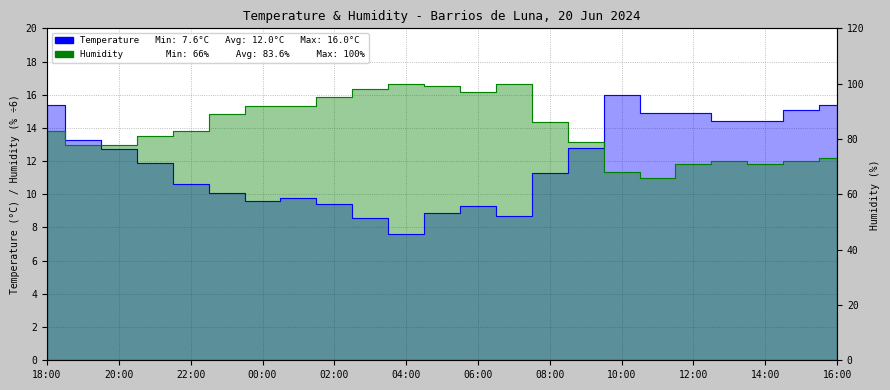

Reading right to left, extract all data points from this chart.

Temperature: 15.4	15.1	14.4	14.4	14.9	14.9	16.0	12.8	11.3	8.7	9.3	8.9	7.6	8.6	9.4	9.8	9.6	10.1	10.6	11.9	12.7	13.3	15.4
Humidity: 12.2	12.0	11.8	12.0	11.8	11.0	11.3	13.2	14.3	16.7	16.2	16.5	16.7	16.3	15.8	15.3	15.3	14.8	13.8	13.5	13.0	13.0	13.8